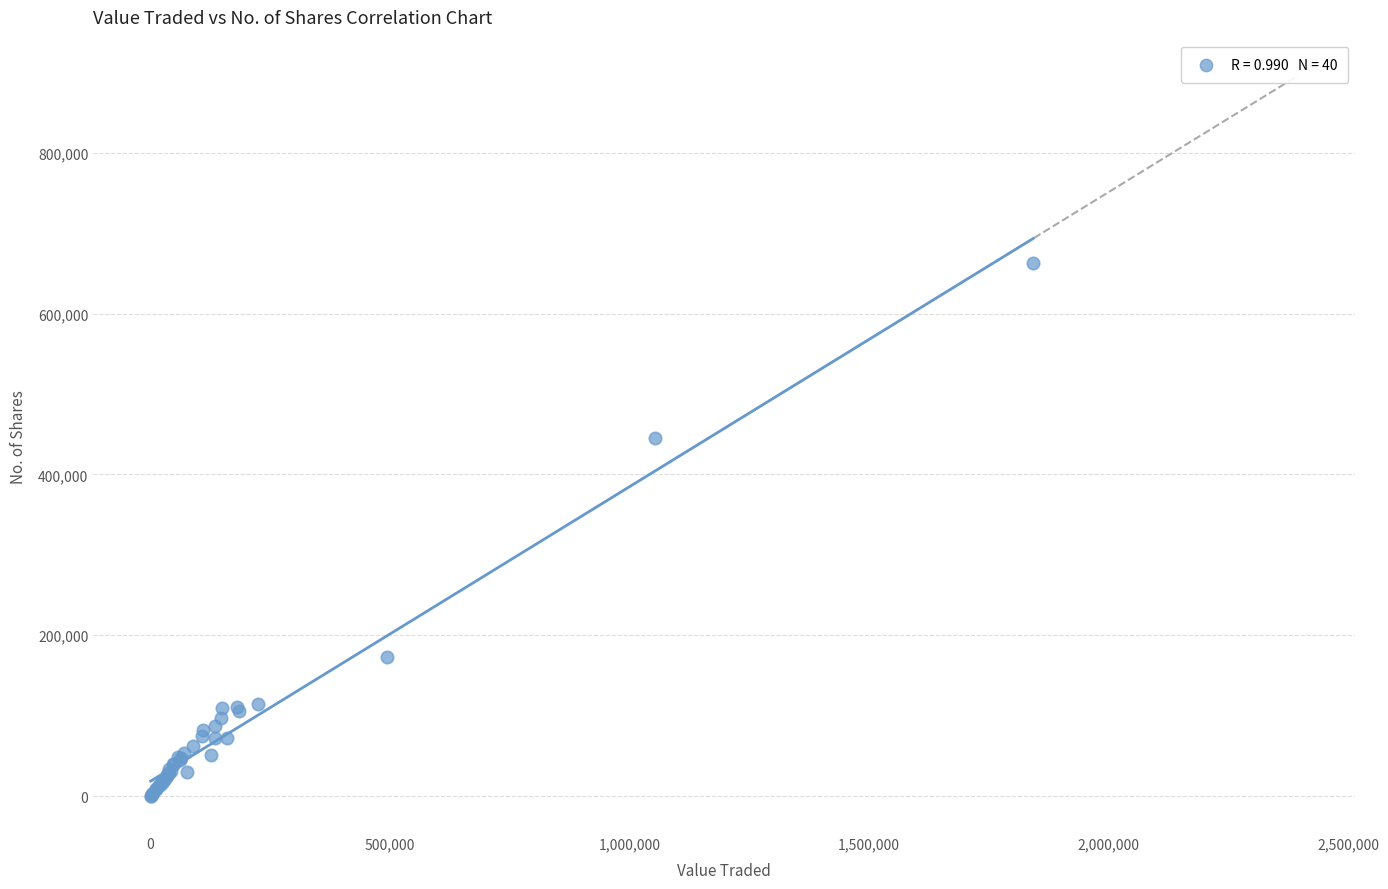

What Y value in the scatter plot is closest to 331723?

445548